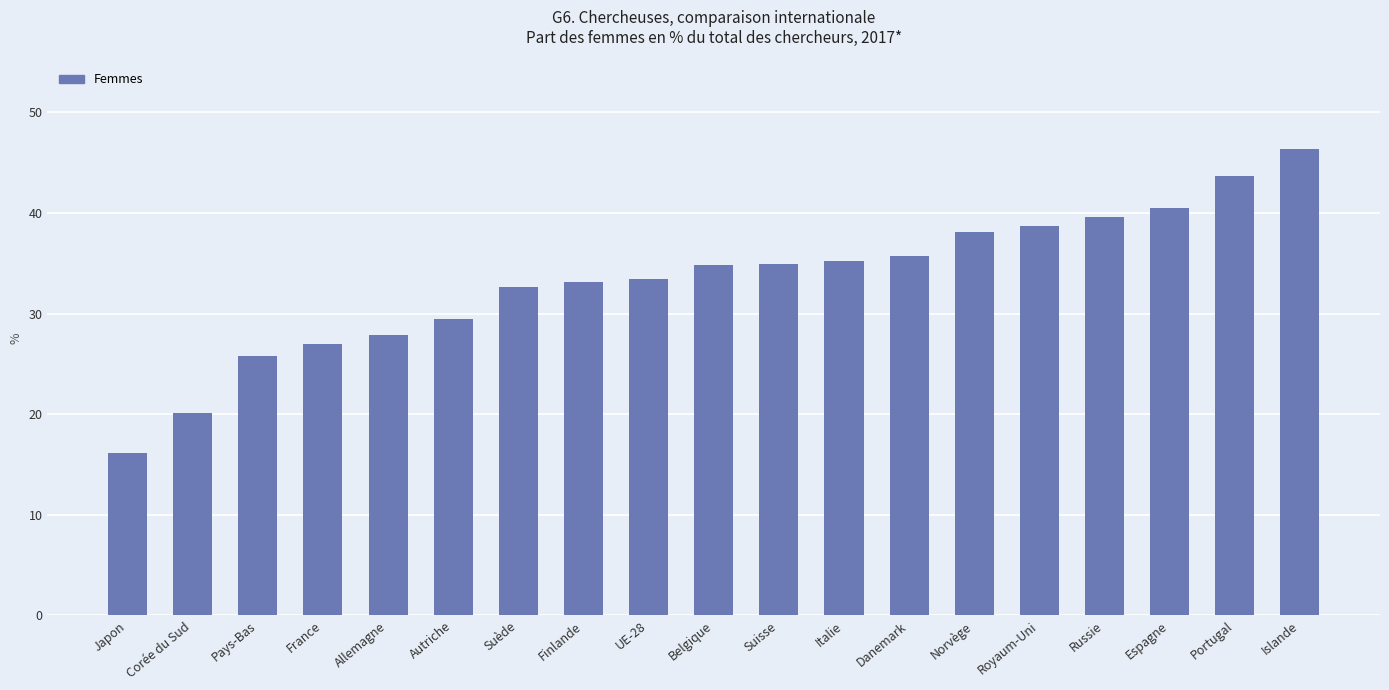

At which label does the data first exceed 34?

Belgique